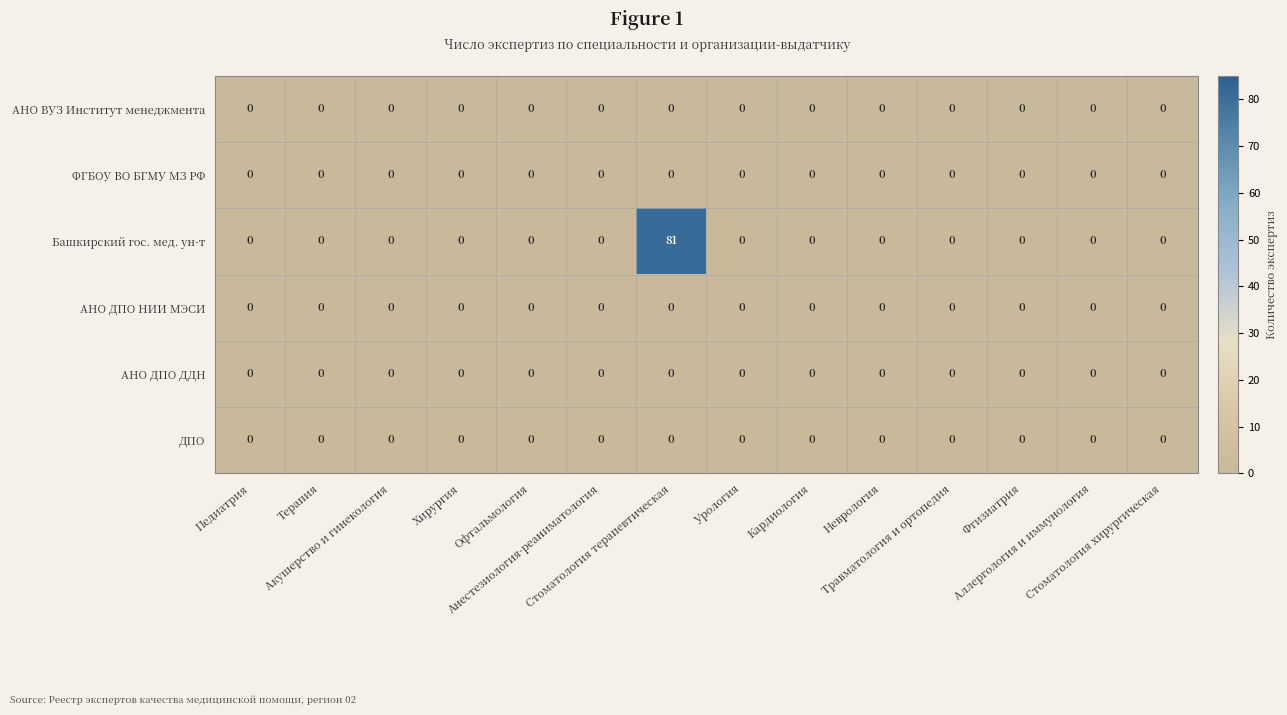

Which series has the largest total across all categories?

Башкирский гос. мед. ун-т